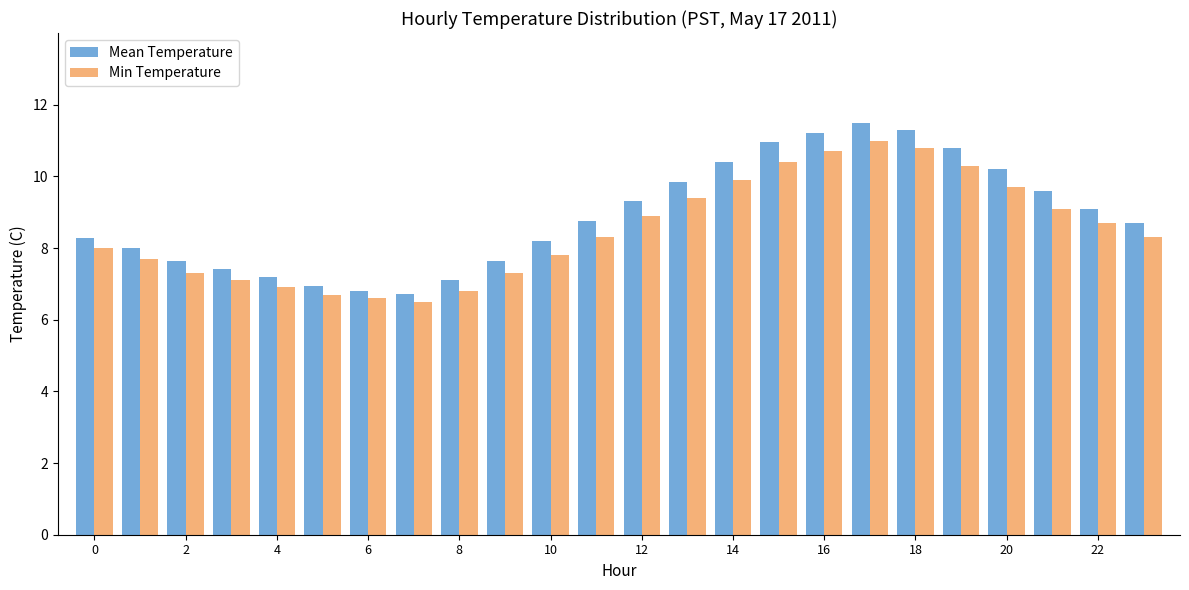

How many bars are there in total?

48